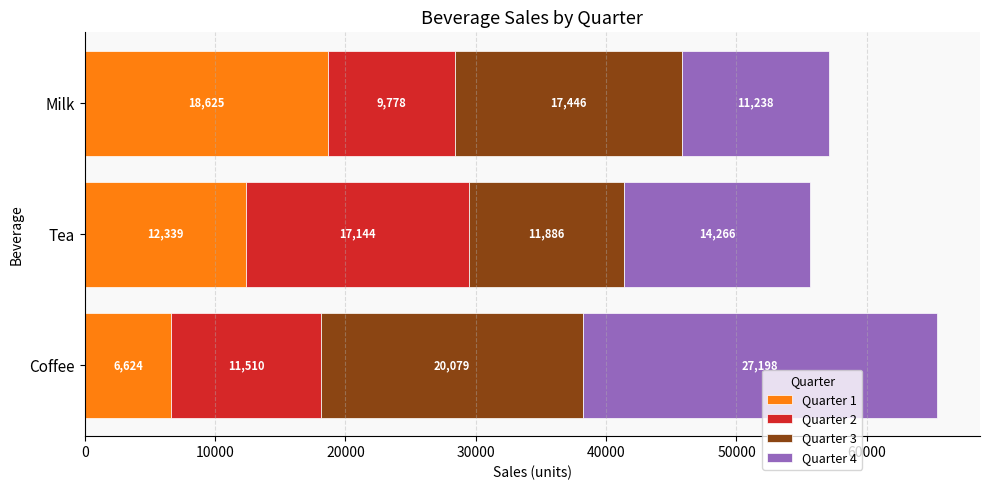

Is it true that Quarter 1 equals 18639 at Tea?

False